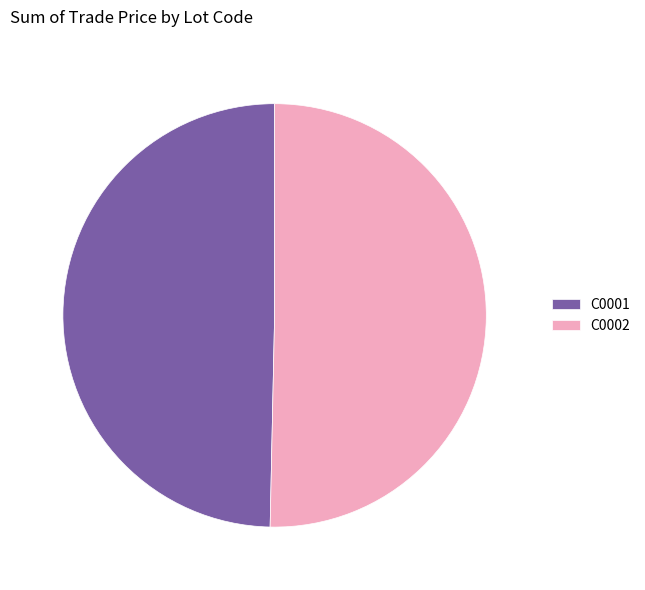

Which category accounts for the majority?

C0002